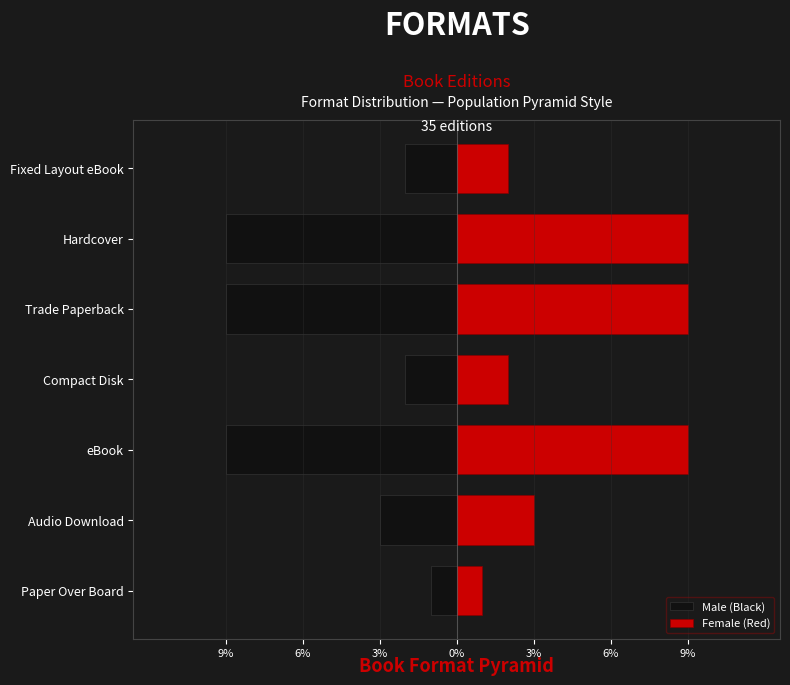

What is the sum of all Male (Black) values?

-35